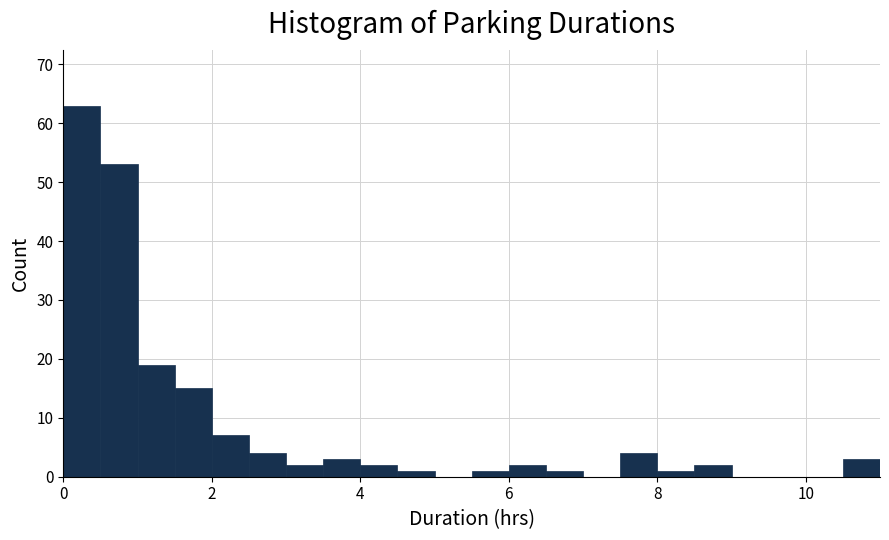

Around what value on the x-axis is the tallest bar? Give the approximate position of its centre, as read against the axis.

0.2